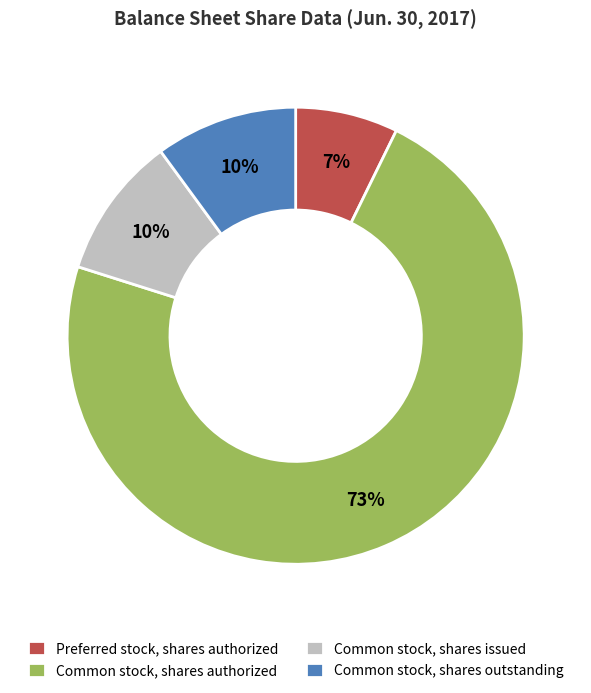

How many slices are in this pie chart?

4